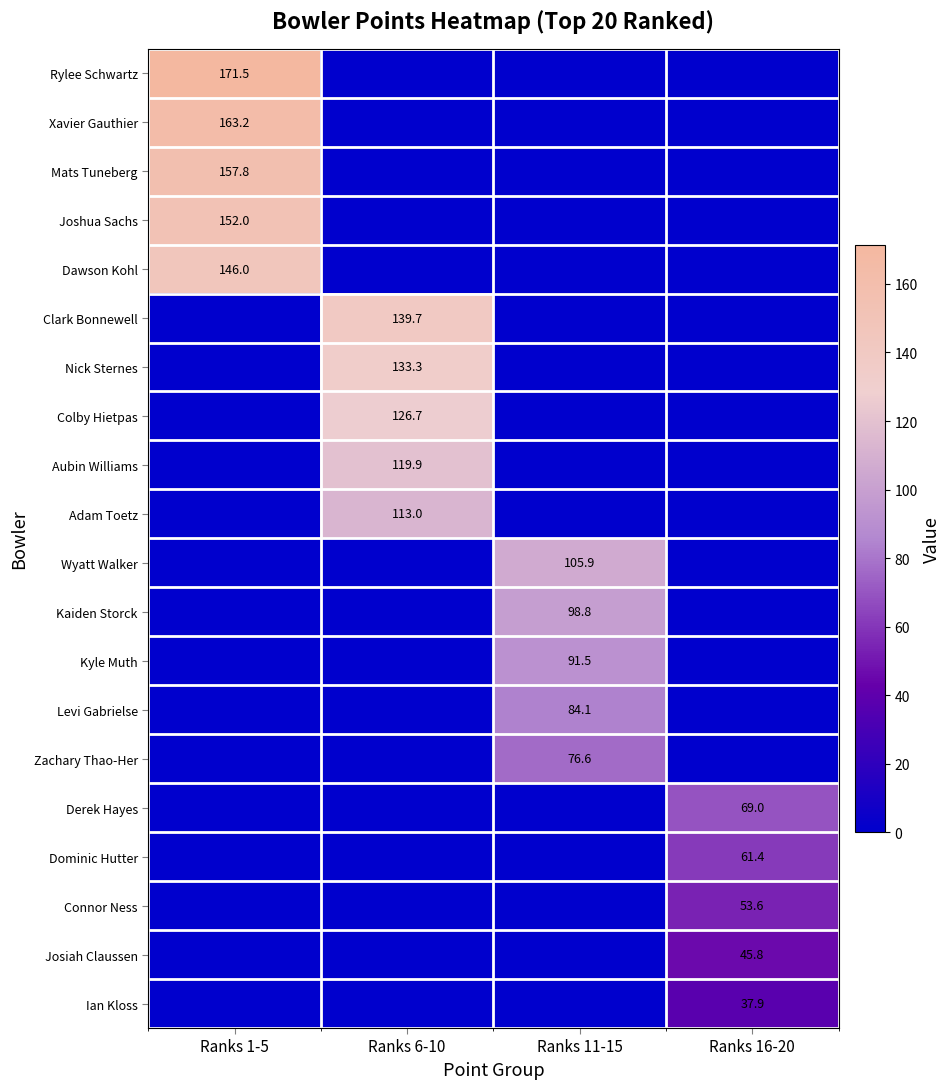

Is it true that Kyle Muth equals 91.5 at Ranks 11-15?

True